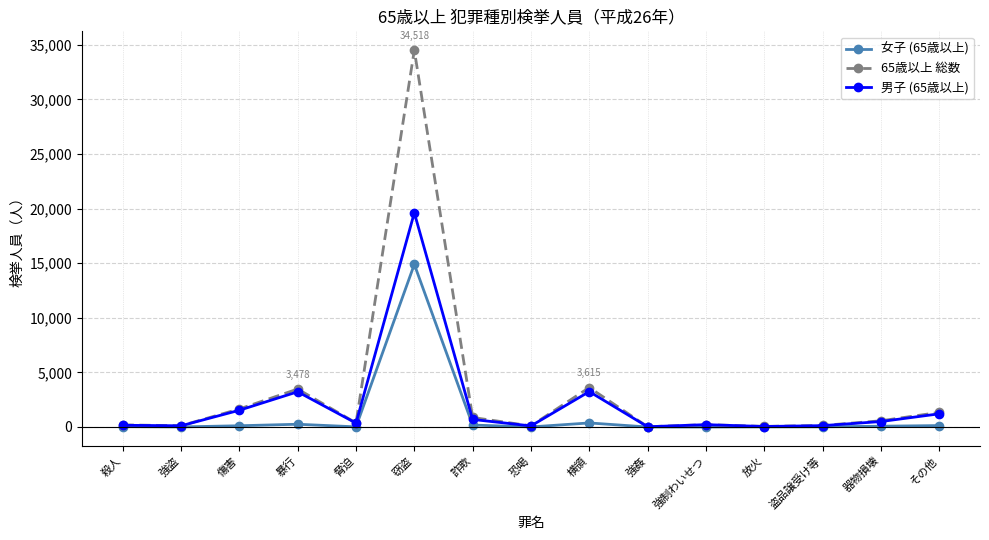

Which series has the largest range (max minus min)?

65歳以上 総数